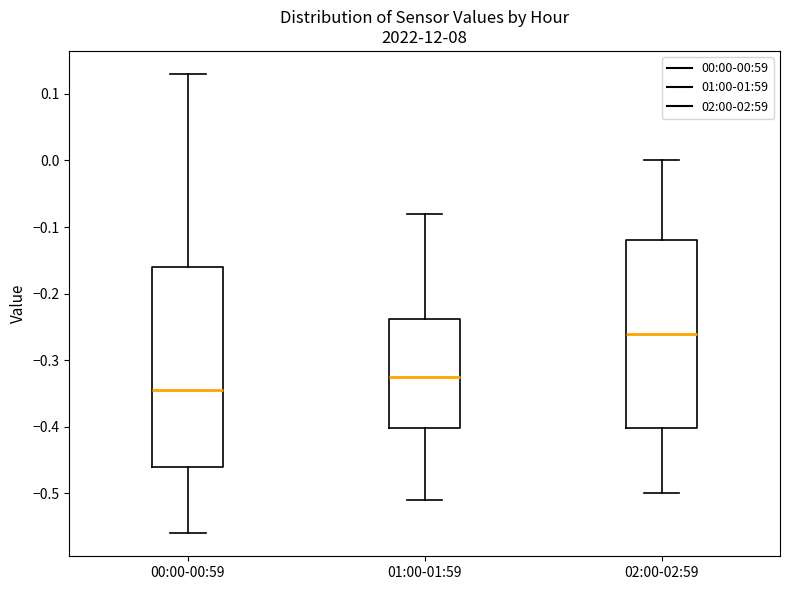

Reading left to right, transcribe this box plot: for each box, give where its median line is, the range the box spans, and where its two whiskers end, as read against the y-axis. The values are not printed on the chart, so give them approximately, as read against the axis.

00:00-00:59: median -0.34, box -0.46 to -0.16, whiskers -0.56 to 0.13
01:00-01:59: median -0.32, box -0.40 to -0.24, whiskers -0.51 to -0.08
02:00-02:59: median -0.26, box -0.40 to -0.12, whiskers -0.50 to 0.00